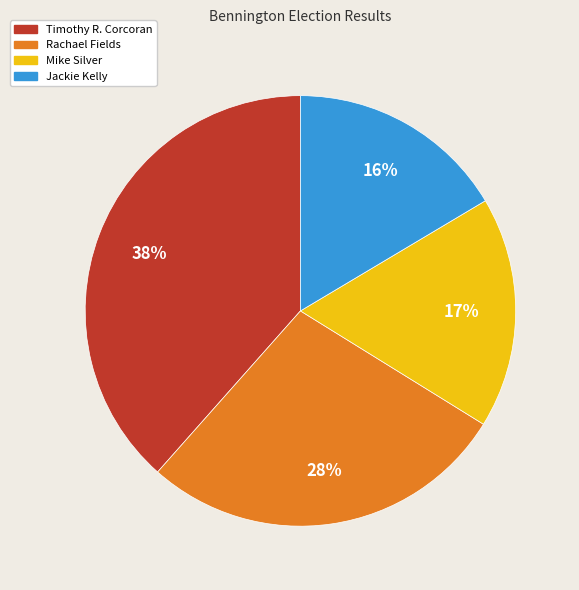

The Mike Silver slice represents 17% of the pie. True or false?

True